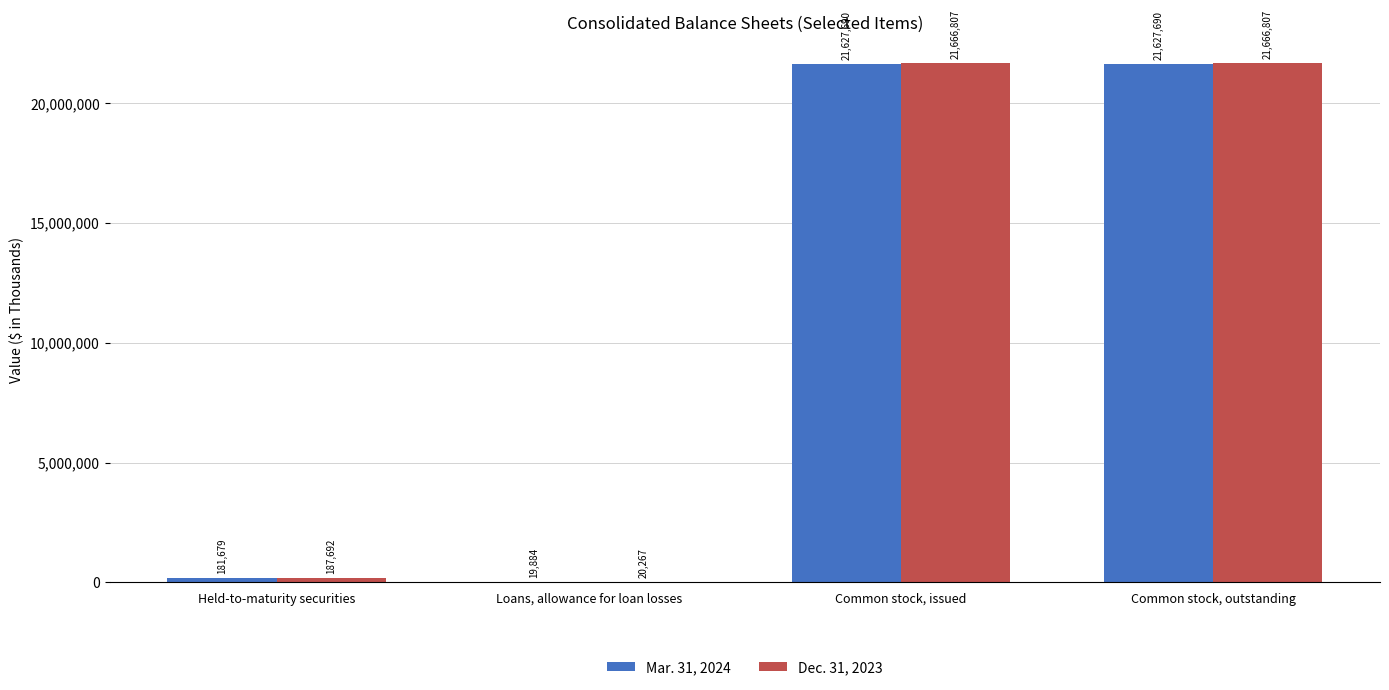

At which label is Dec. 31, 2023 closest to 10843537?

Held-to-maturity securities